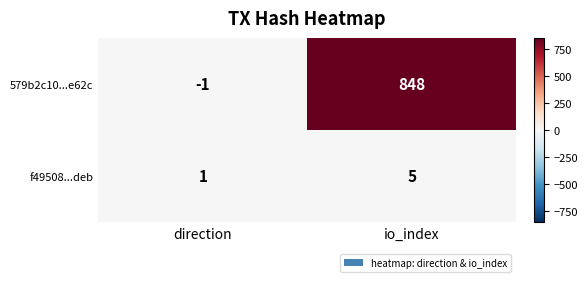

Reading right to left, transcribe all the data shown in this chart.

579b2c10...e62c: 848	-1
f49508...deb: 5	1